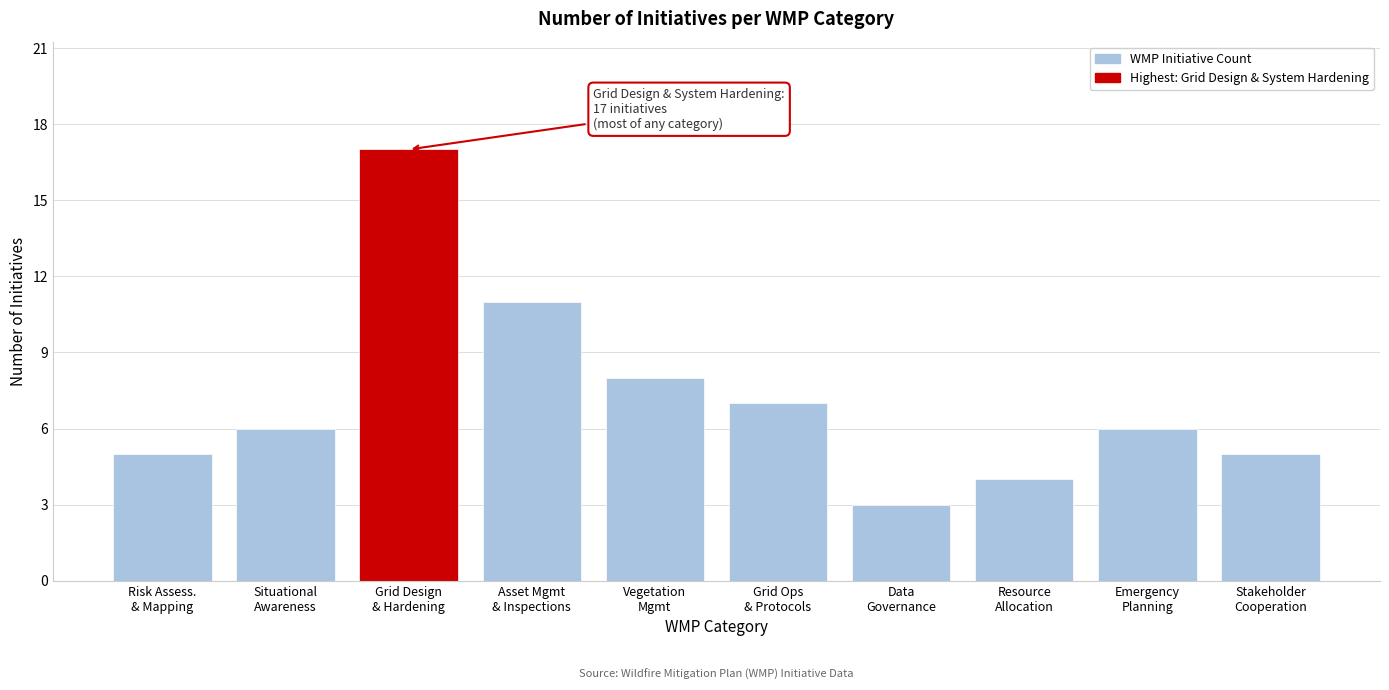

Reading right to left, transcribe all the data shown in this chart.

5	6	4	3	7	8	11	17	6	5